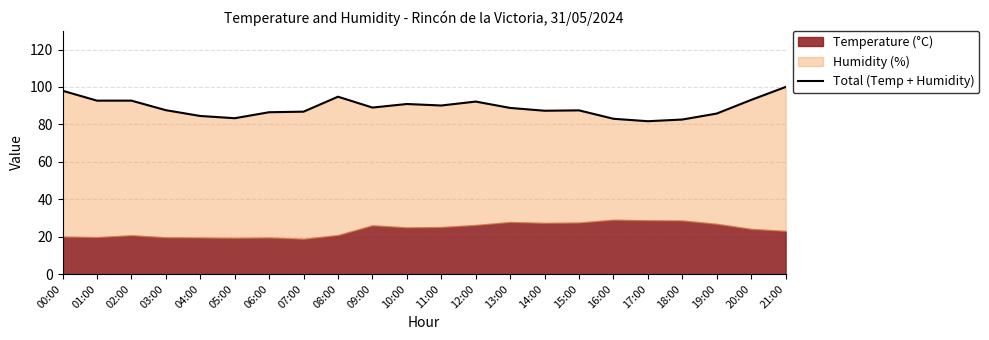

Does the chart have visible grid lines?

Yes